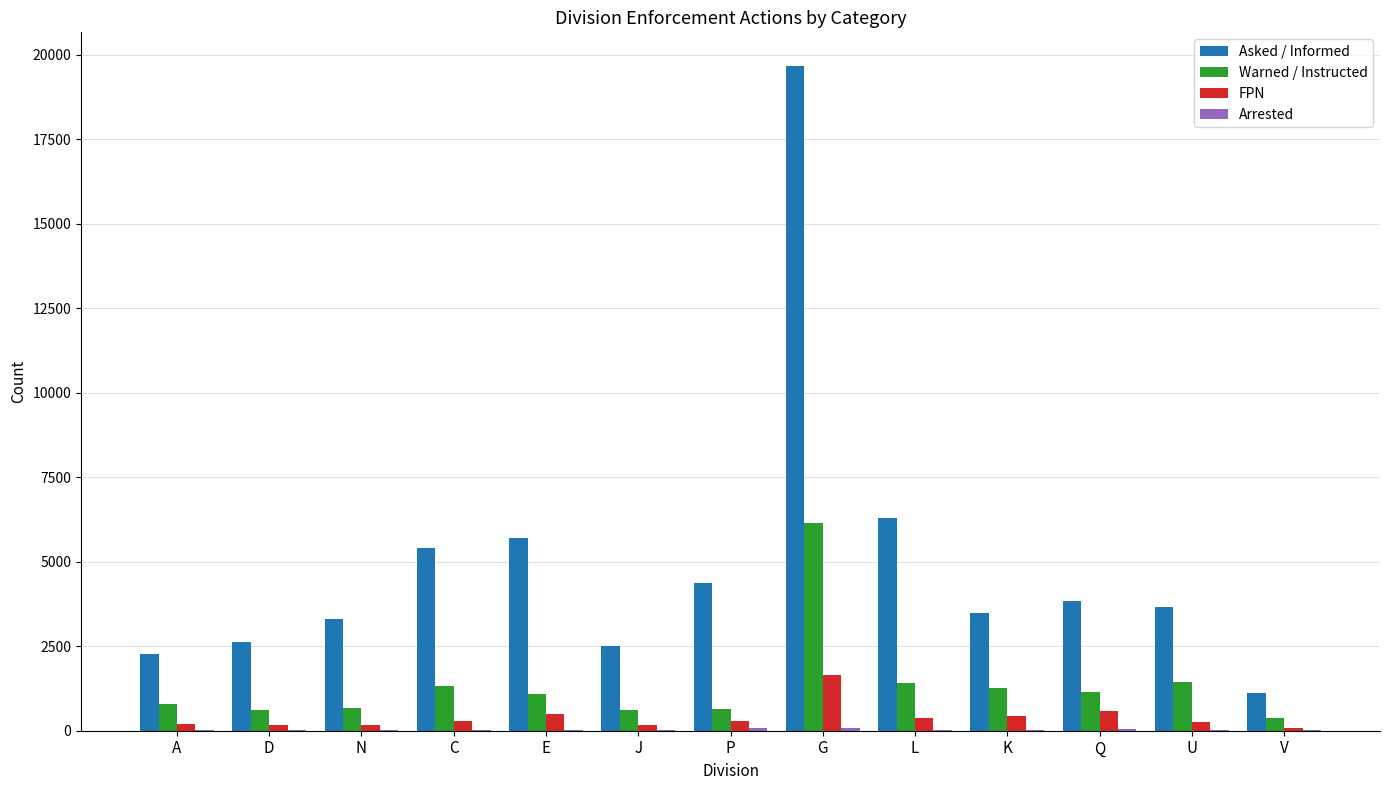

At which label is Asked / Informed closest to 10405?

L